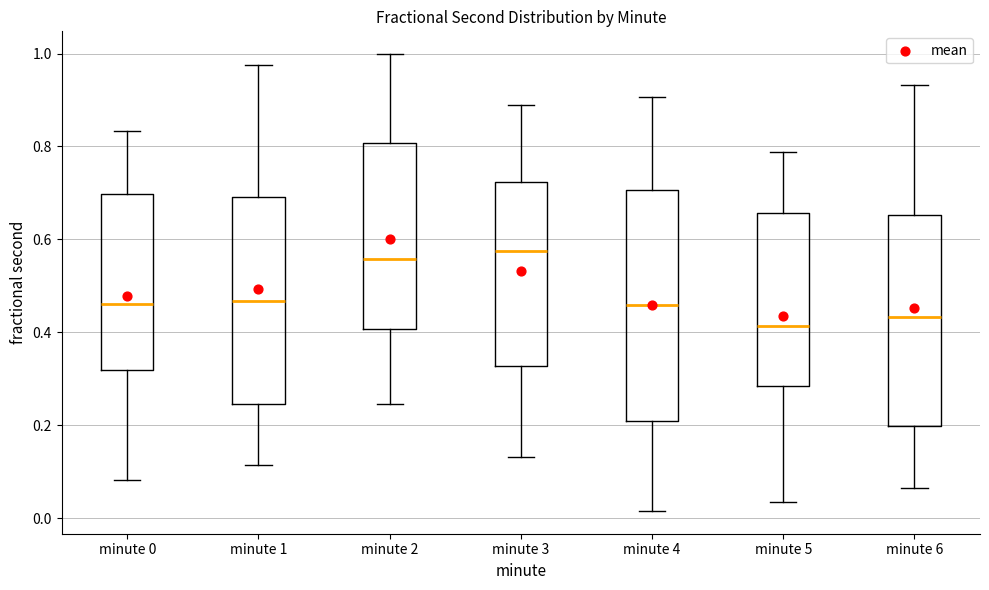

Reading left to right, read every box against the y-axis: the position of its median line, the range the box covers, and the ends of its whiskers. The values are not printed on the chart, so give them approximately, as read against the axis.

minute 0: median 0.46, box 0.32 to 0.70, whiskers 0.08 to 0.84
minute 1: median 0.46, box 0.24 to 0.70, whiskers 0.12 to 0.98
minute 2: median 0.56, box 0.40 to 0.80, whiskers 0.24 to 1.00
minute 3: median 0.58, box 0.32 to 0.72, whiskers 0.14 to 0.88
minute 4: median 0.46, box 0.20 to 0.70, whiskers 0.02 to 0.90
minute 5: median 0.42, box 0.28 to 0.66, whiskers 0.04 to 0.78
minute 6: median 0.44, box 0.20 to 0.66, whiskers 0.06 to 0.94